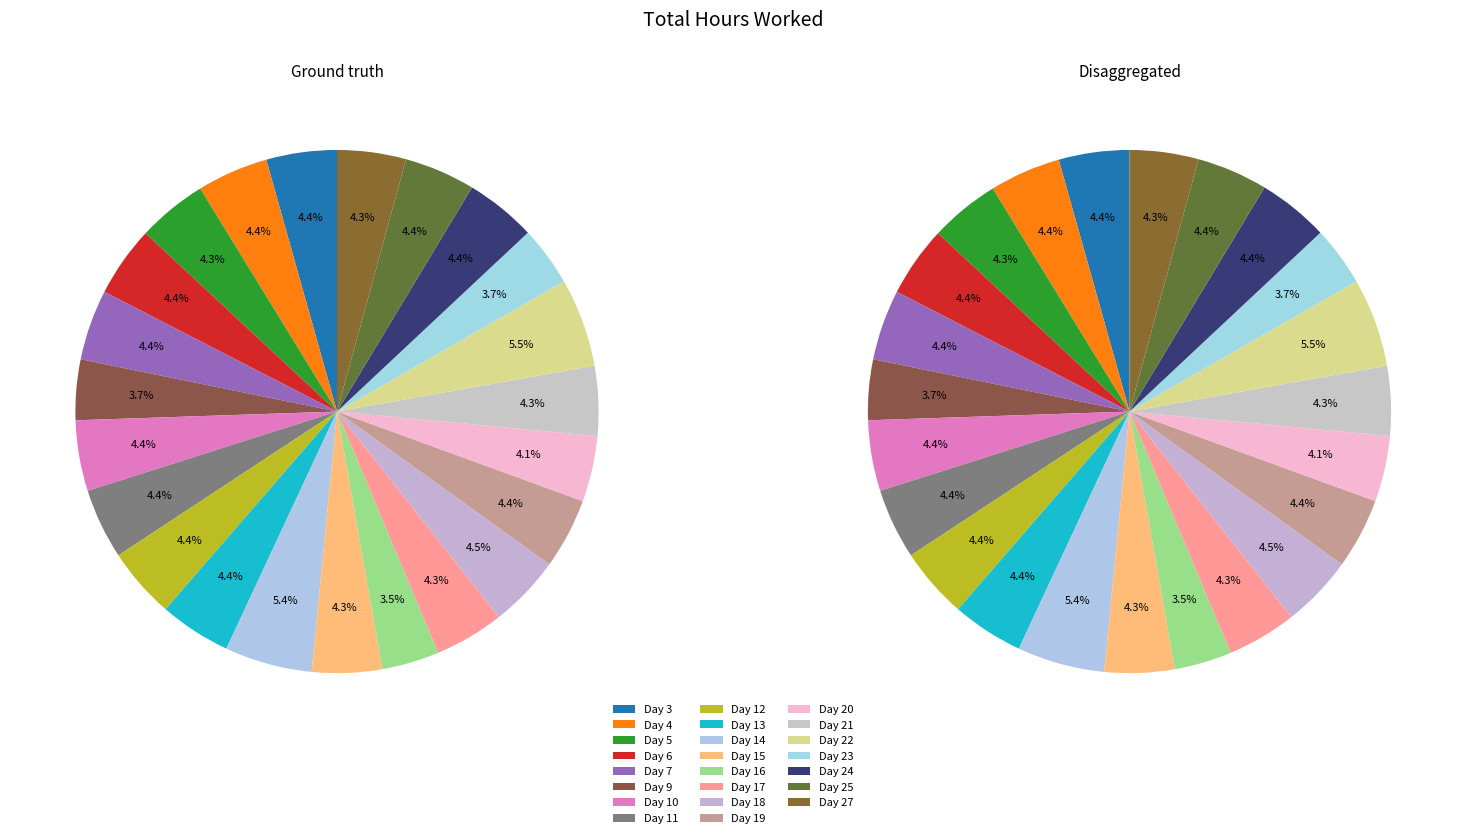

Is it true that Day 25 is 1% of the pie?

False